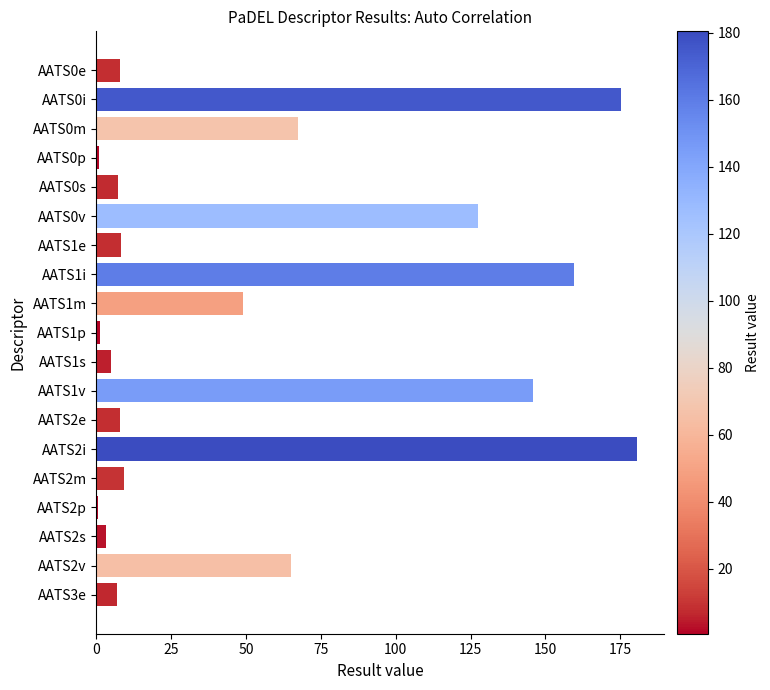

What is the value of the 11th bar from the top?

4.8